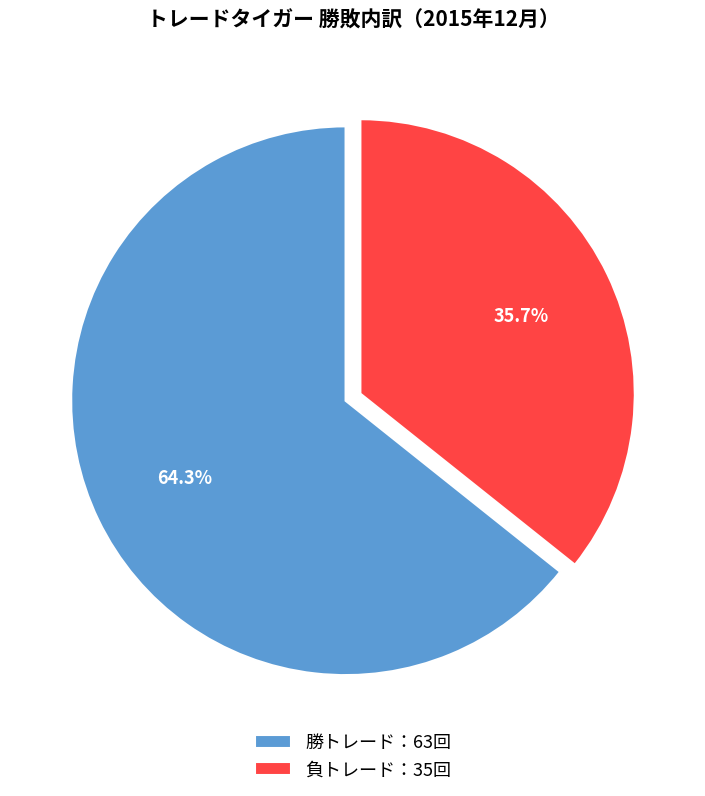

Which slice is the largest?

勝トレード：63回